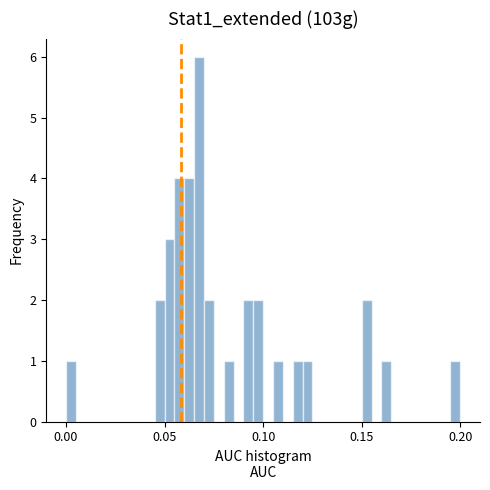

Read against the x-axis, roughly where is the centre of the tallest bar?

0.070